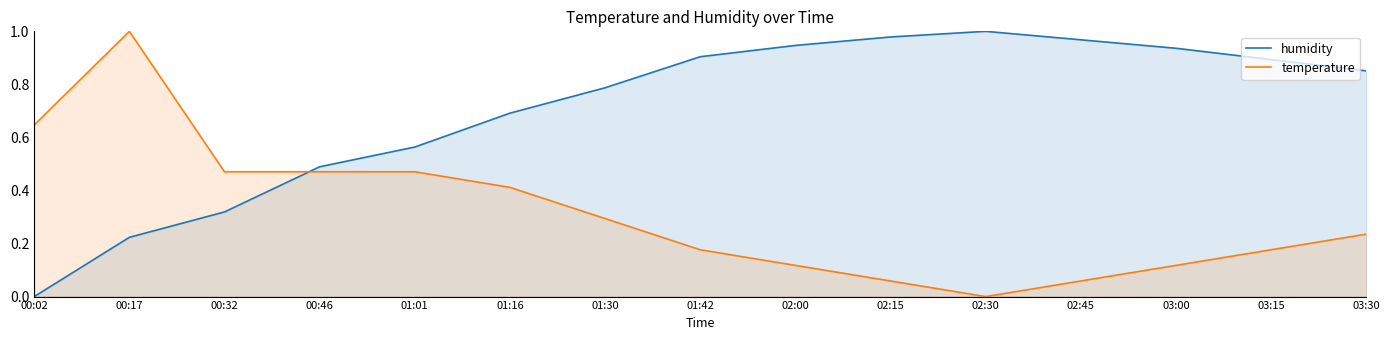

What is the approximate value of humidity at 01:42?

0.9